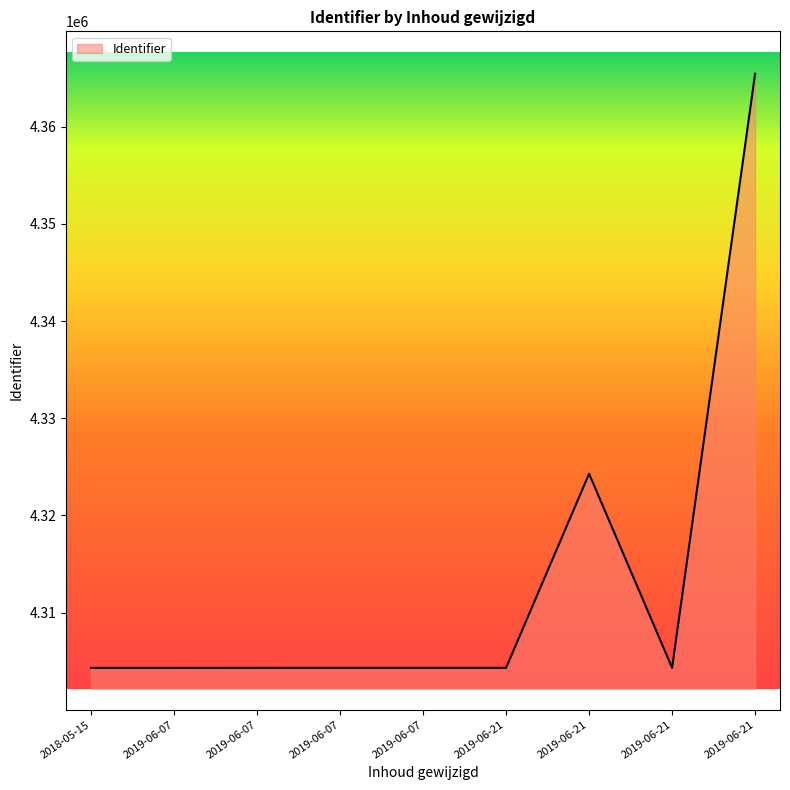

Reading left to right, what are all the values shown in this chart?

2018-05-15=4304310	2019-06-07=4304311	2019-06-07=4304312	2019-06-07=4304313	2019-06-07=4304315	2019-06-21=4304314	2019-06-21=4324283	2019-06-21=4304316	2019-06-21=4365448